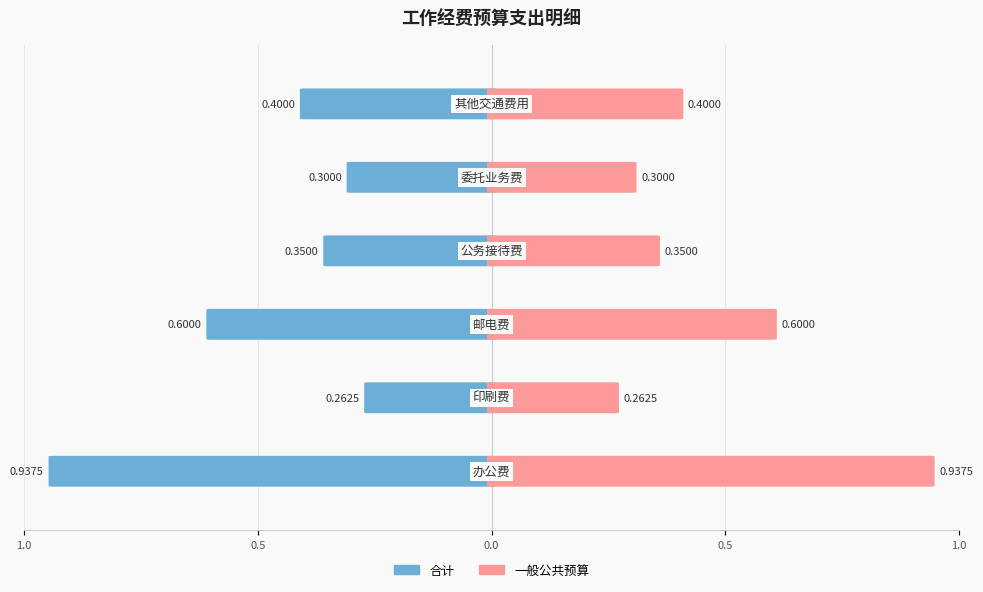

The value of 一般公共预算 at 1.0 is 0.2. True or false?

False